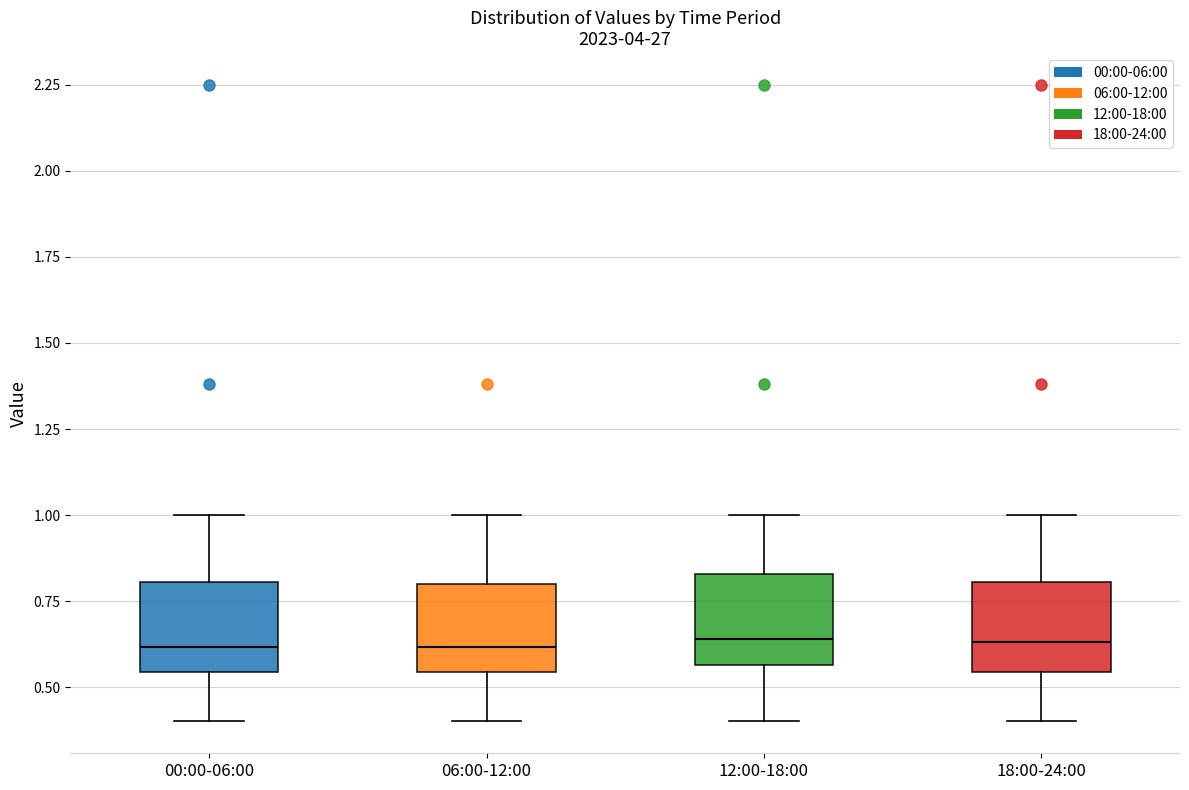

Reading left to right, read every box against the y-axis: the position of its median line, the range the box covers, and the ends of its whiskers. The values are not printed on the chart, so give them approximately, as read against the axis.

00:00-06:00: median 0.60, box 0.55 to 0.80, whiskers 0.40 to 1.00
06:00-12:00: median 0.60, box 0.55 to 0.80, whiskers 0.40 to 1.00
12:00-18:00: median 0.65, box 0.55 to 0.85, whiskers 0.40 to 1.00
18:00-24:00: median 0.65, box 0.55 to 0.80, whiskers 0.40 to 1.00